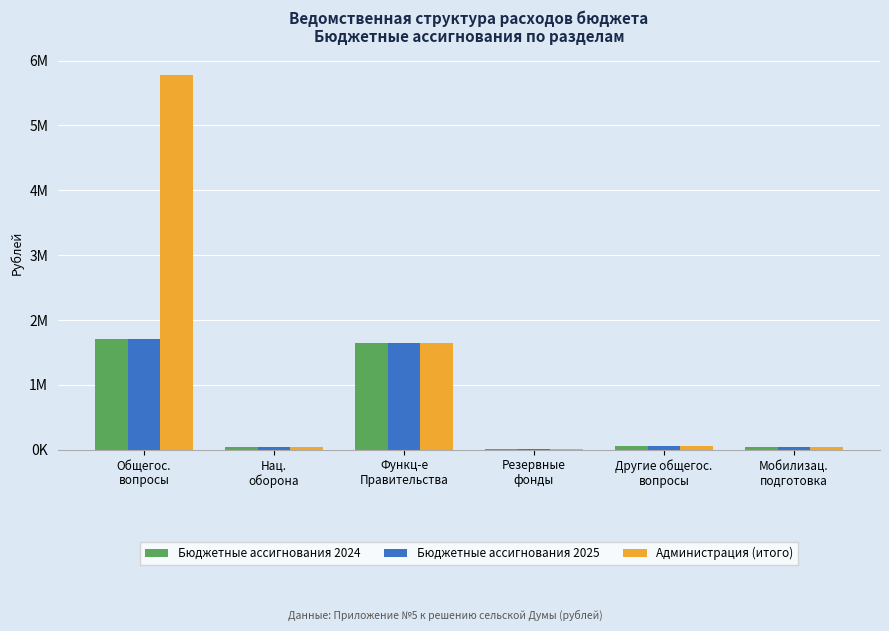

What are all the series names shown in the legend?

Бюджетные ассигнования 2024, Бюджетные ассигнования 2025, Администрация (итого)